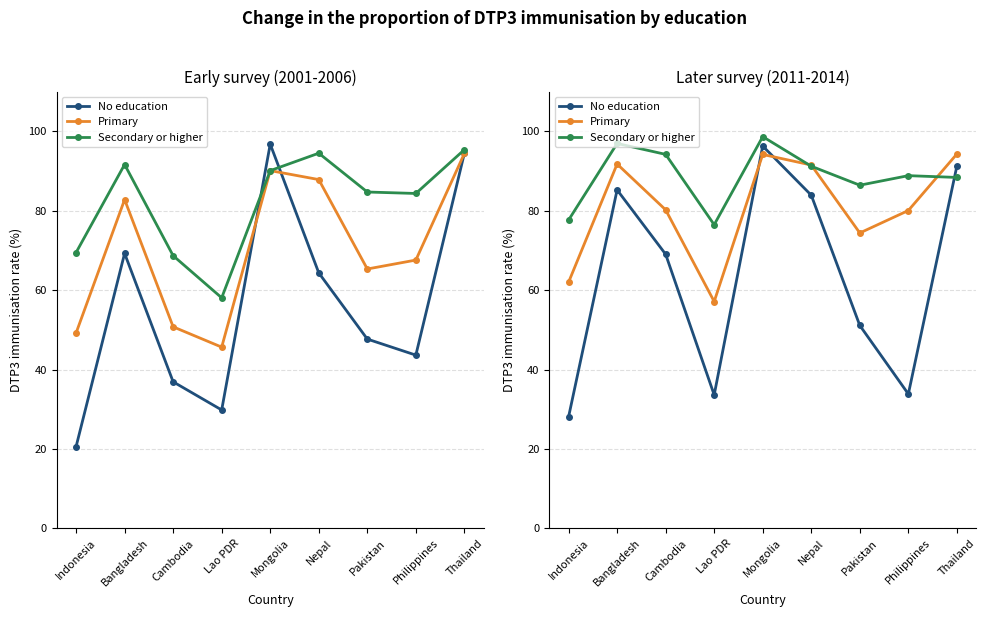

Between Philippines and Thailand, which is larger?

Thailand